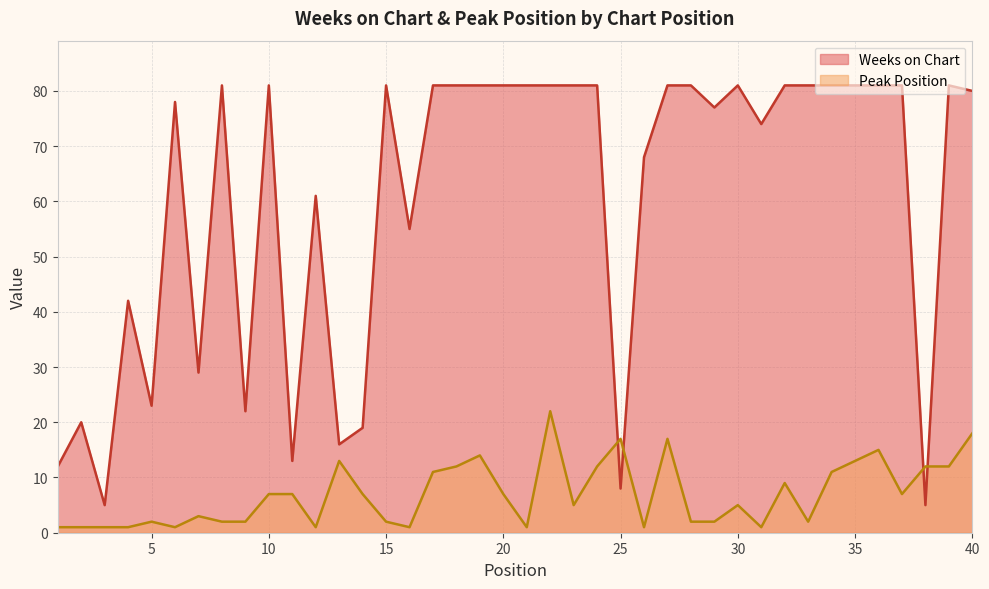

What is the smallest value displayed?

1